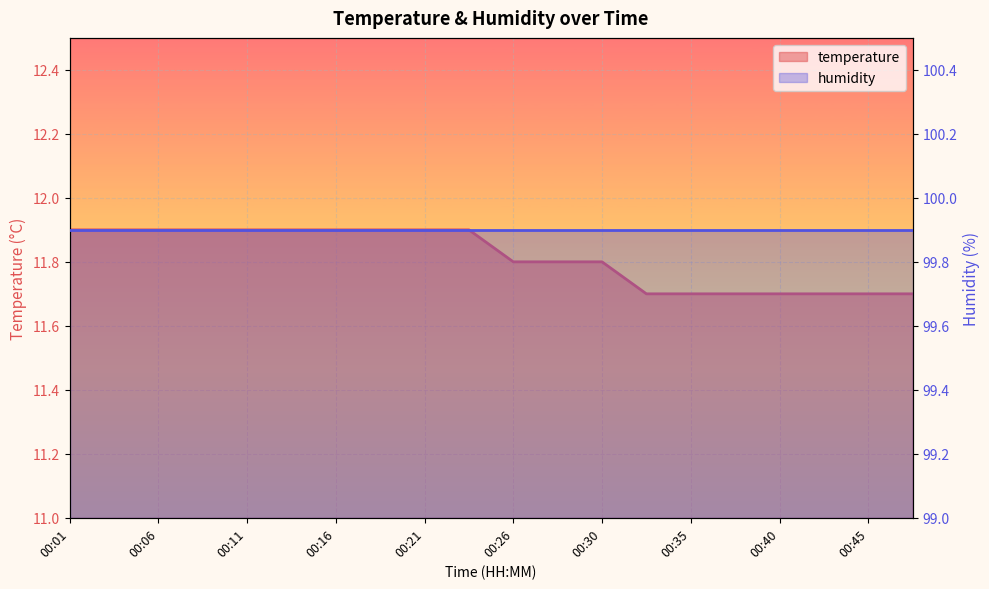

What is the difference between the second highest and minimum values?

0.2